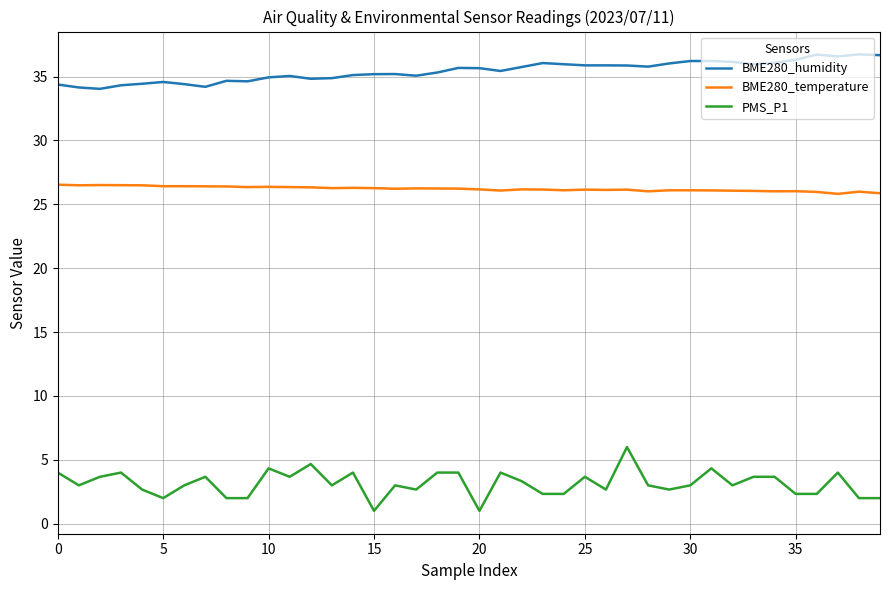

List the series in order of their peak value, highest first.

BME280_humidity, BME280_temperature, PMS_P1